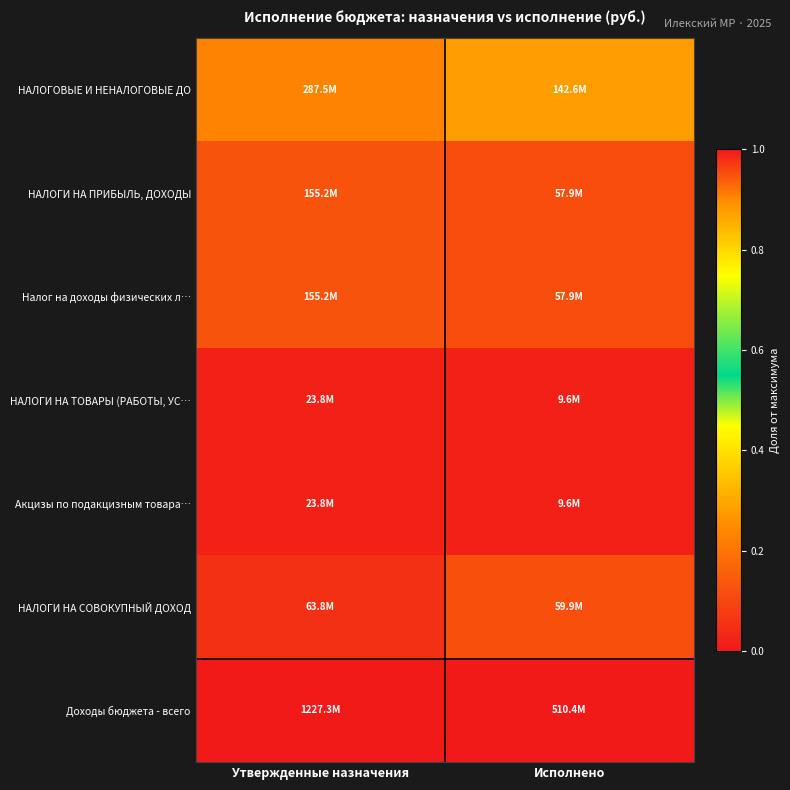

List the series in order of their peak value, lowest first.

НАЛОГИ НА ТОВАРЫ (РАБОТЫ, УС…, Акцизы по подакцизным товара…, НАЛОГИ НА СОВОКУПНЫЙ ДОХОД, НАЛОГИ НА ПРИБЫЛЬ, ДОХОДЫ, Налог на доходы физических л…, НАЛОГОВЫЕ И НЕНАЛОГОВЫЕ ДО, Доходы бюджета - всего